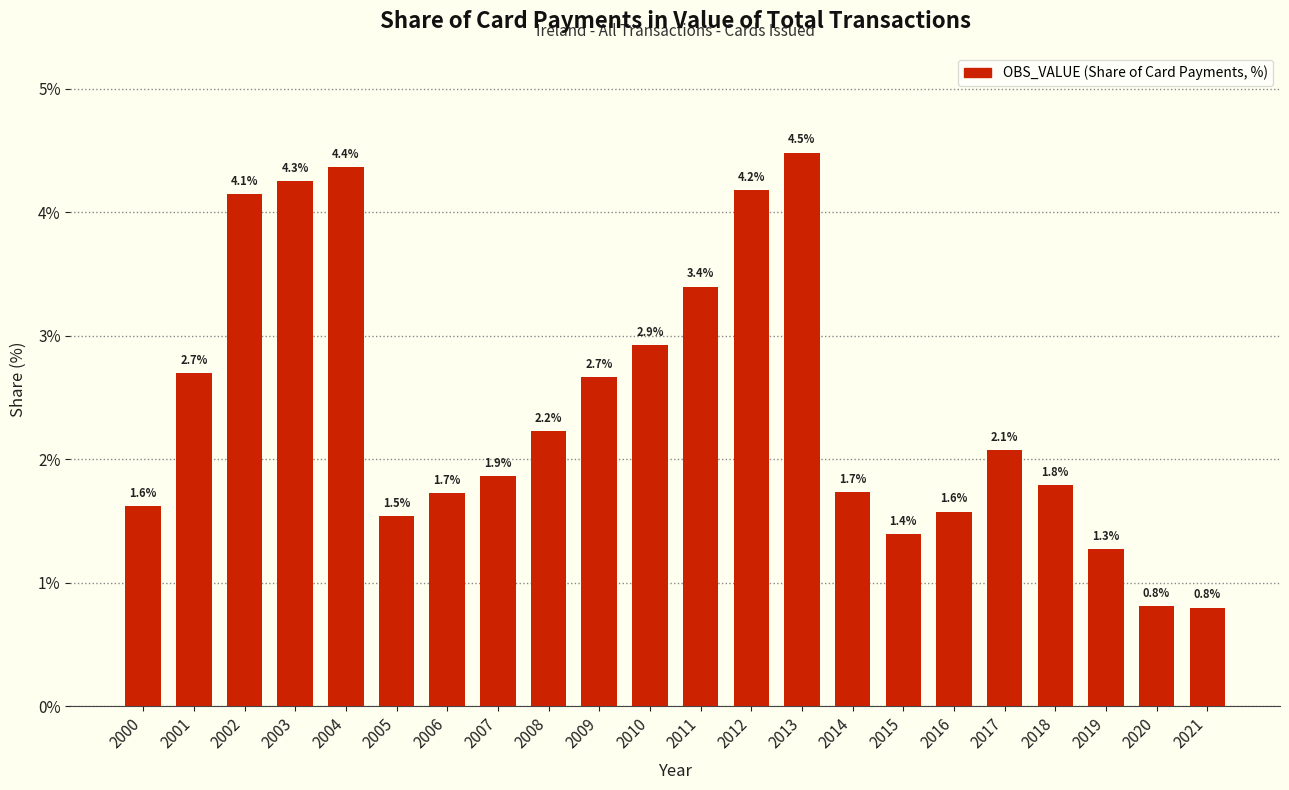

Reading right to left, transcribe all the data shown in this chart.

2021=0.8	2020=0.8	2019=1.3	2018=1.8	2017=2.1	2016=1.6	2015=1.4	2014=1.7	2013=4.5	2012=4.2	2011=3.4	2010=2.9	2009=2.7	2008=2.2	2007=1.9	2006=1.7	2005=1.5	2004=4.4	2003=4.3	2002=4.1	2001=2.7	2000=1.6